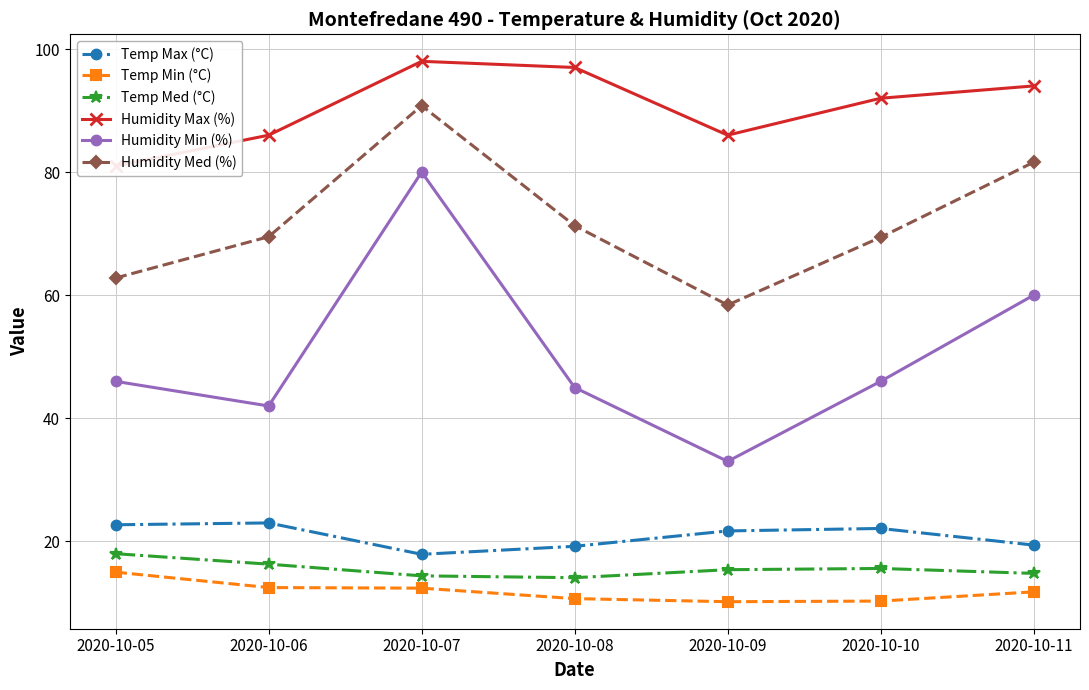

Reading left to right, extract all data points from this chart.

Temp Max (°C): 22.7	23.0	17.9	19.2	21.7	22.1	19.4
Temp Min (°C): 15.0	12.5	12.4	10.7	10.2	10.3	11.8
Temp Med (°C): 18.0	16.3	14.4	14.1	15.4	15.6	14.8
Humidity Max (%): 81.0	86.0	98.0	97.0	86.0	92.0	94.0
Humidity Min (%): 46.0	42.0	80.0	45.0	33.0	46.0	60.0
Humidity Med (%): 62.8	69.5	90.8	71.3	58.4	69.4	81.6